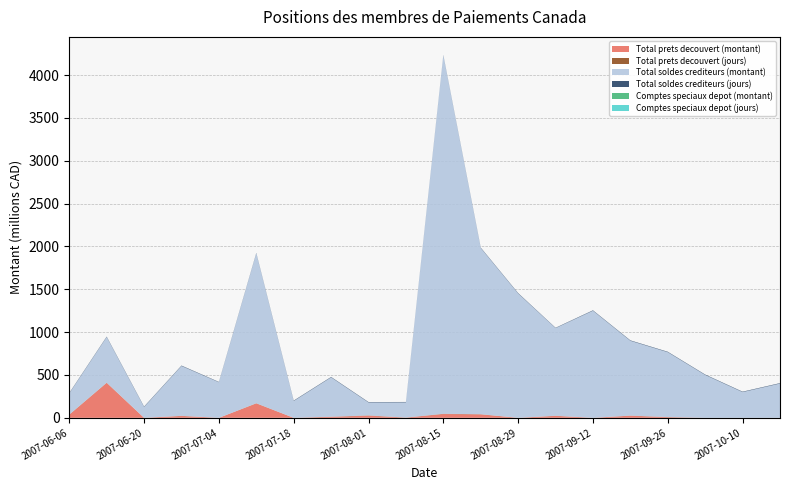

Reading right to left, list all the values displayed in this chart.

Total prets decouvert (montant): 0	0	0	7	24	0	22	0	40	44	2	25	11	0	168	0	21	0	408	36
Total prets decouvert (jours): 0	0	0	2	2	0	2	0	2	3	1	3	2	0	2	0	2	0	2	2
Total soldes crediteurs (montant): 400	300	500	757	873	1250	1023	1451	1940	4183	177	151	459	196	1750	415	582	126	533	247
Total soldes crediteurs (jours): 5	5	5	5	5	5	4	5	5	5	5	5	5	5	5	4	5	5	5	5
Comptes speciaux depot (montant): 0	0	0	0	0	0	0	0	0	0	0	0	0	0	0	0	0	0	0	0
Comptes speciaux depot (jours): 0	0	0	0	0	0	0	0	0	0	0	0	0	0	0	0	0	0	0	0